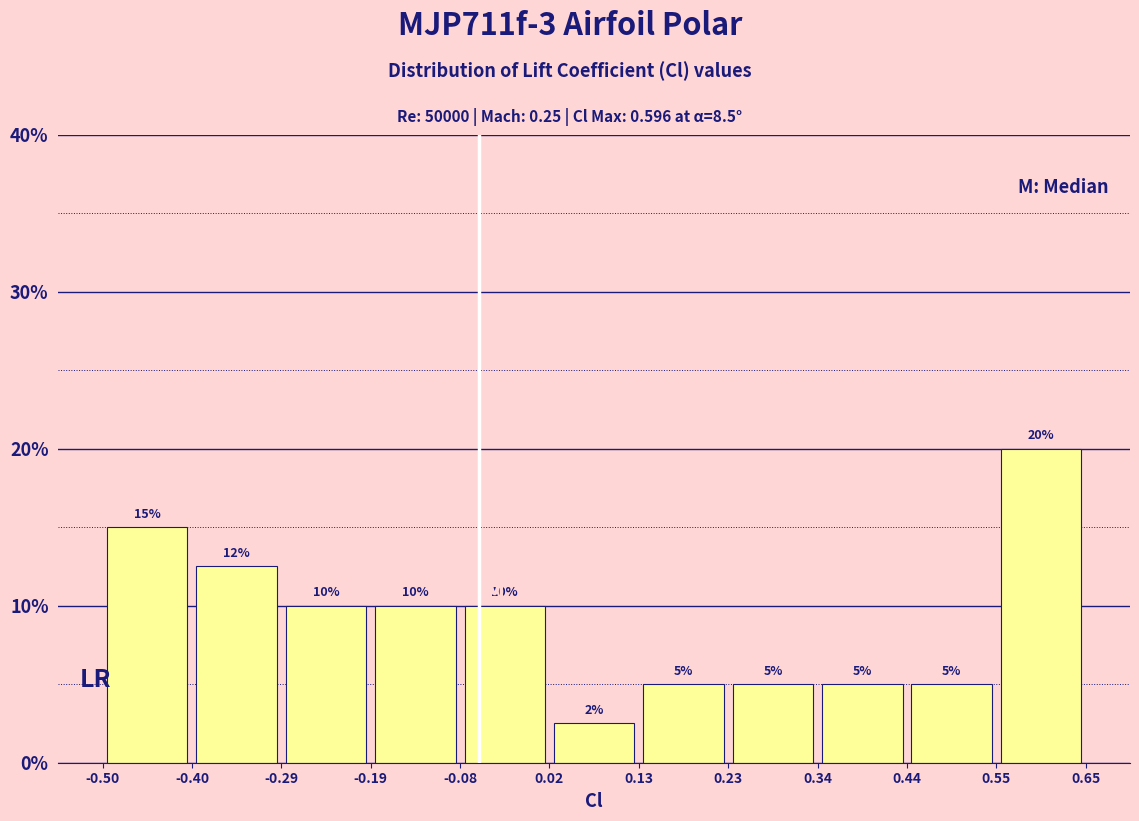

Over which range of the x-axis is the bar tallest?

0.55 to 0.65